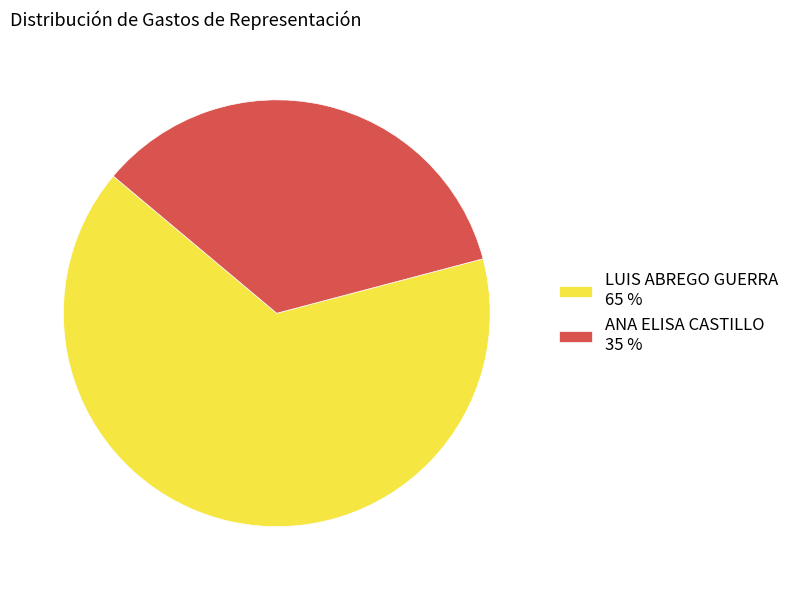

How many segments does this pie chart have?

2